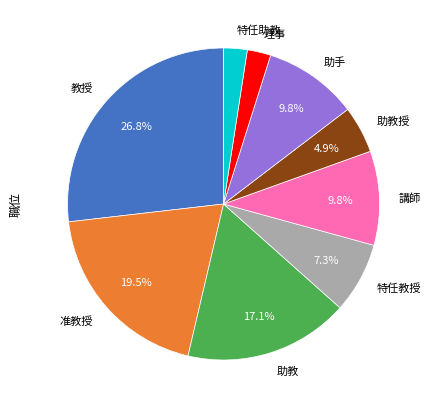

How many segments does this pie chart have?

9